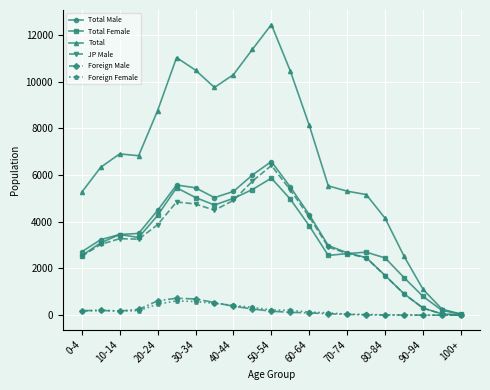

At how many categories does at least one series exceed 9147?

7